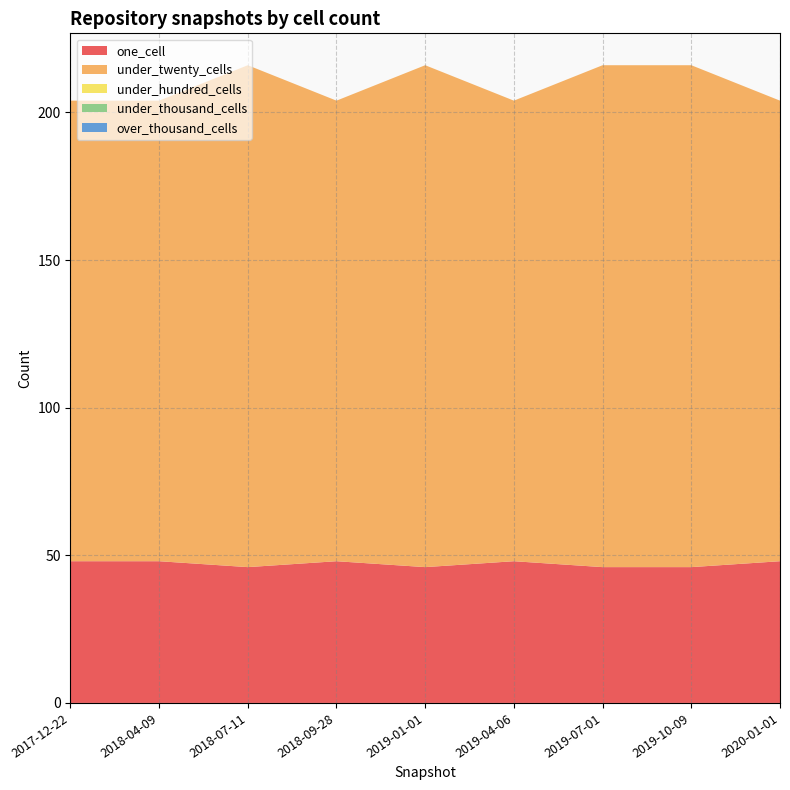

Reading left to right, what are all the values shown in this chart?

one_cell: 2017-12-22=48	2018-04-09=48	2018-07-11=46	2018-09-28=48	2019-01-01=46	2019-04-06=48	2019-07-01=46	2019-10-09=46	2020-01-01=48
under_twenty_cells: 2017-12-22=156	2018-04-09=156	2018-07-11=170	2018-09-28=156	2019-01-01=170	2019-04-06=156	2019-07-01=170	2019-10-09=170	2020-01-01=156
under_hundred_cells: 2017-12-22=0	2018-04-09=0	2018-07-11=0	2018-09-28=0	2019-01-01=0	2019-04-06=0	2019-07-01=0	2019-10-09=0	2020-01-01=0
under_thousand_cells: 2017-12-22=0	2018-04-09=0	2018-07-11=0	2018-09-28=0	2019-01-01=0	2019-04-06=0	2019-07-01=0	2019-10-09=0	2020-01-01=0
over_thousand_cells: 2017-12-22=0	2018-04-09=0	2018-07-11=0	2018-09-28=0	2019-01-01=0	2019-04-06=0	2019-07-01=0	2019-10-09=0	2020-01-01=0